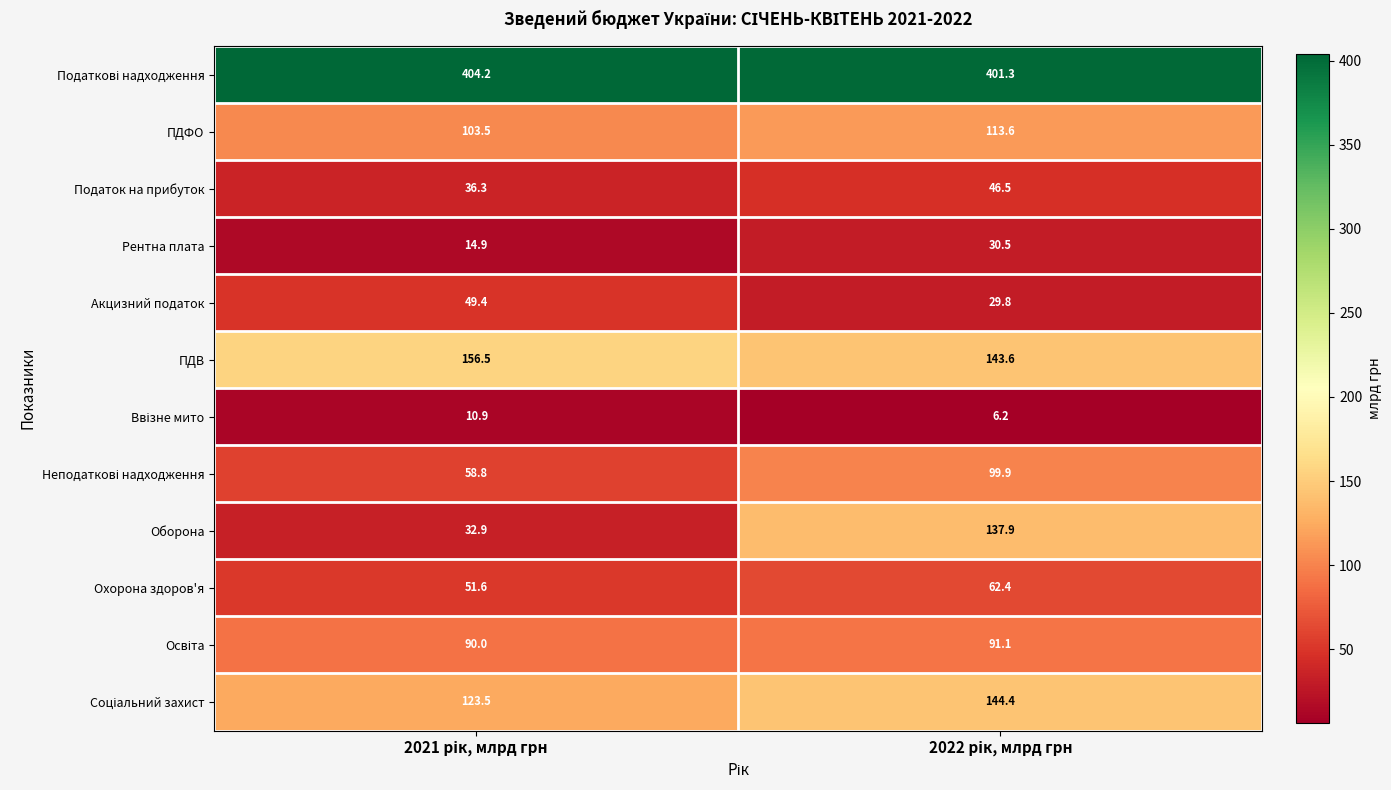

What is the difference between the maximum and minimum values in the ПДВ series?

12.9